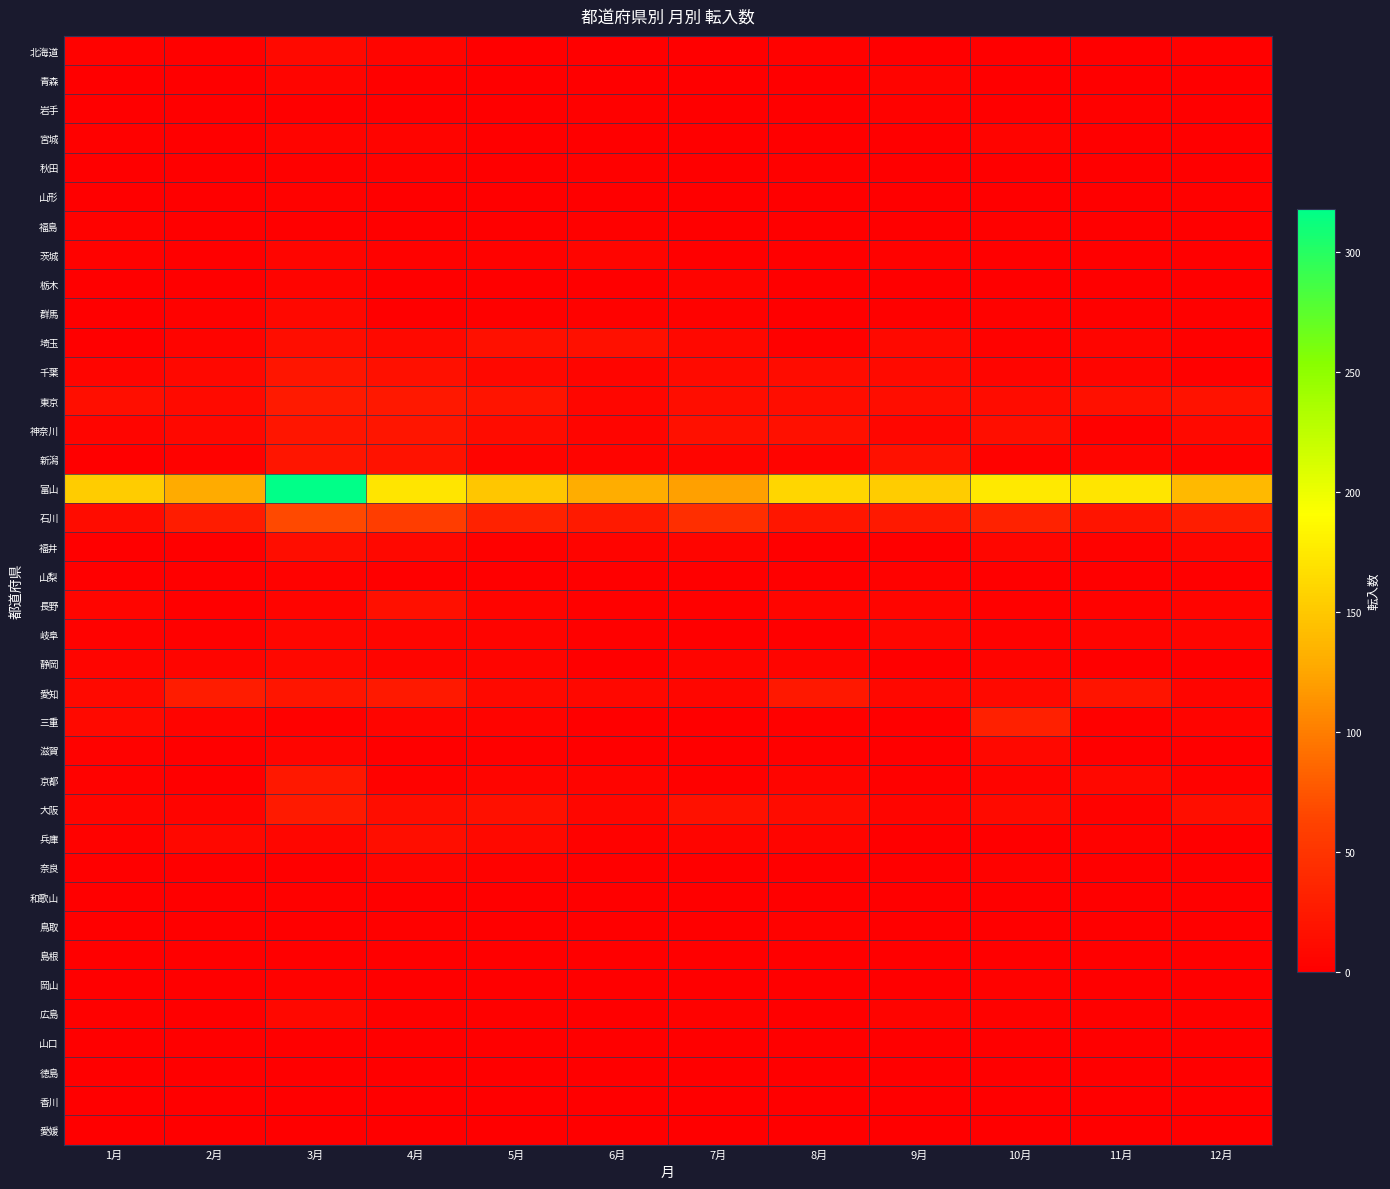

Which series has the widest spread of values?

富山